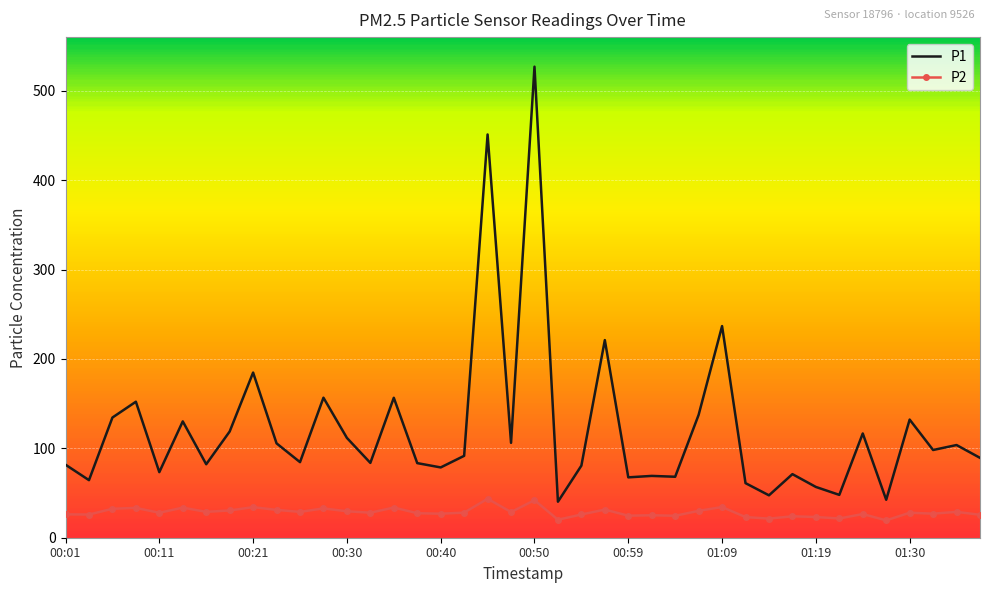

True or false: P2 and P1 cross at least once.

False